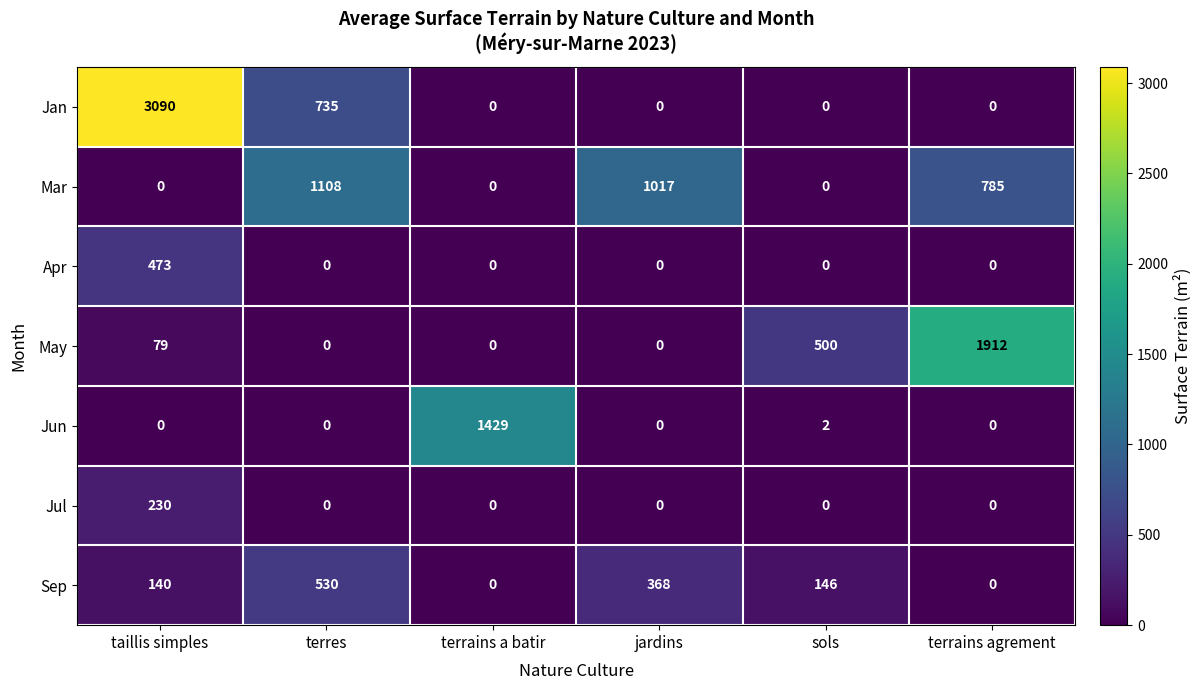

What is the average value of the Jan series?

638